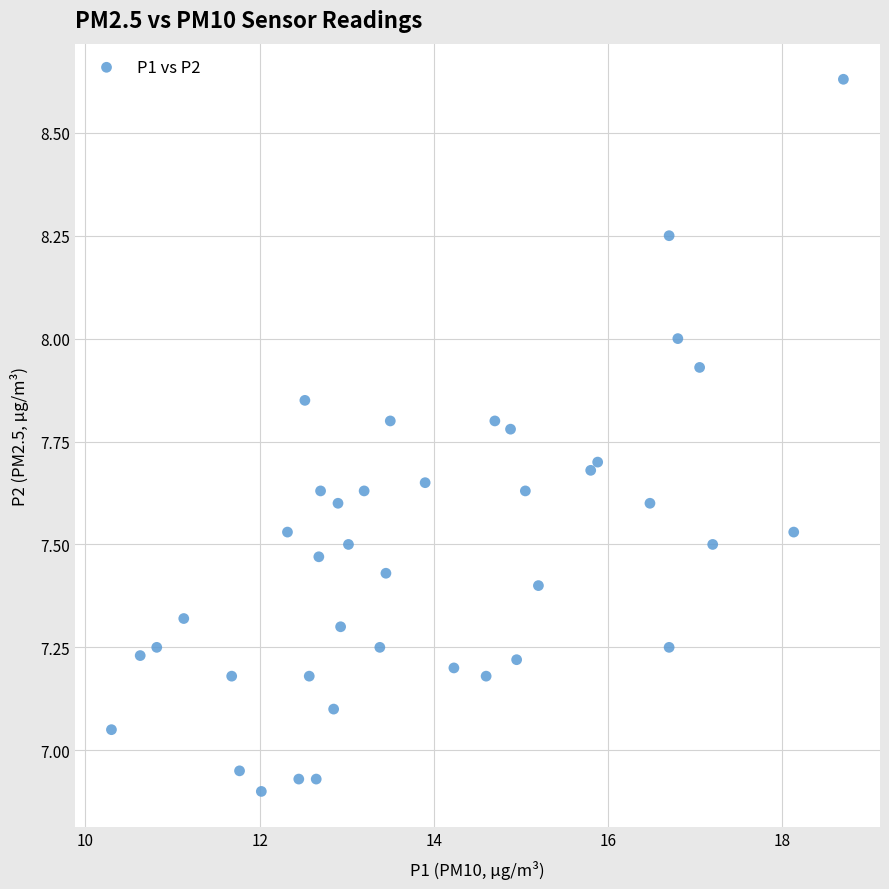

What is the range of Y values (max minus min)?

1.7